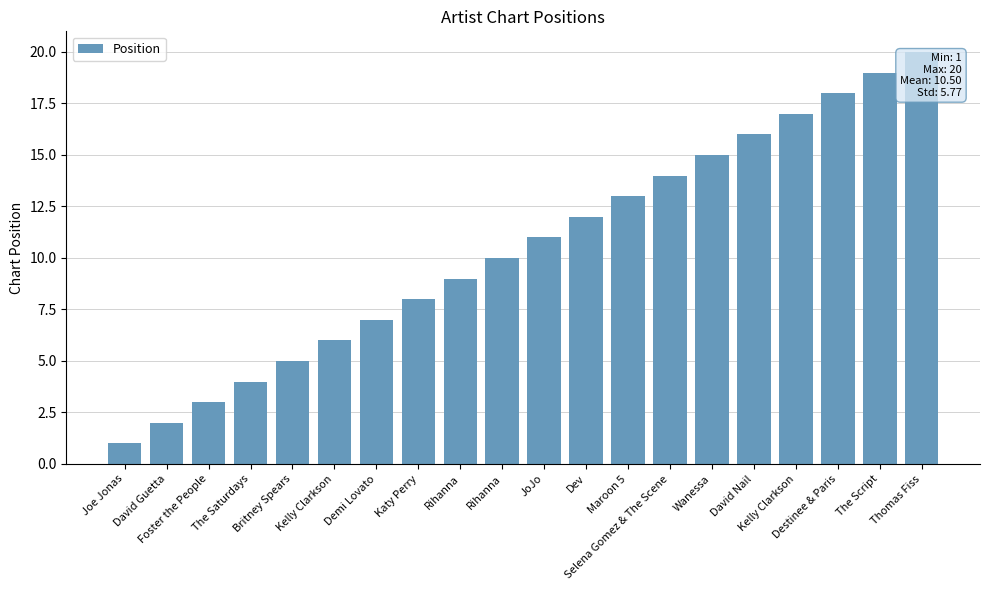

What is the label of the 8th bar from the right?

Maroon 5